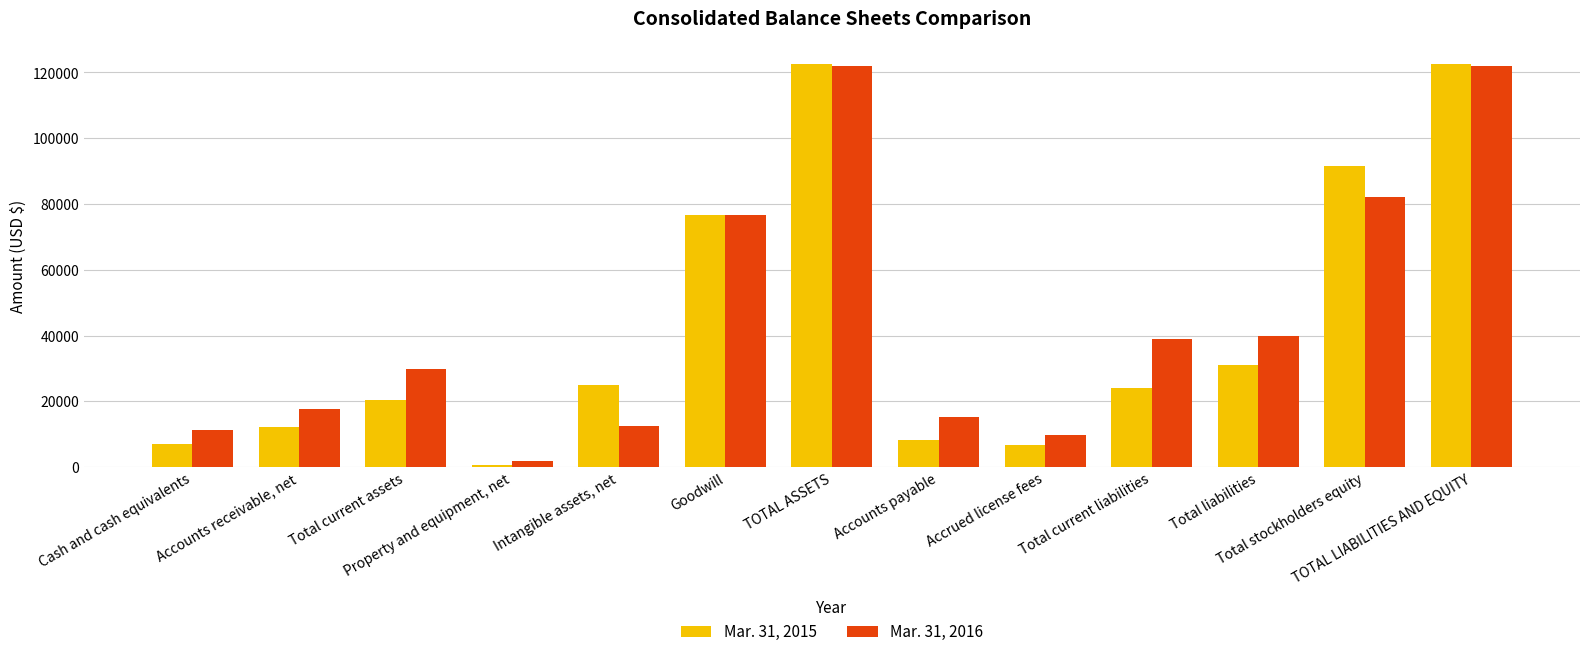

Which series changed the most between Cash and cash equivalents and Total current assets?

Mar. 31, 2016